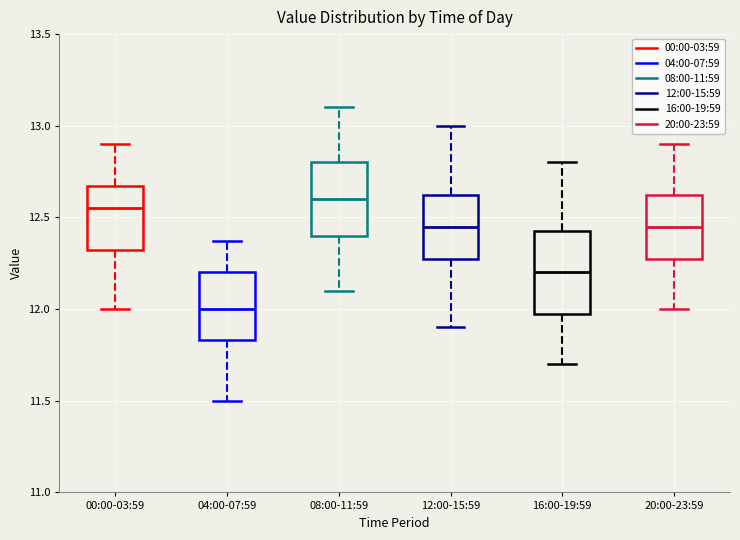

Which box is the tallest, from its lower edge to its upper edge?

16:00-19:59